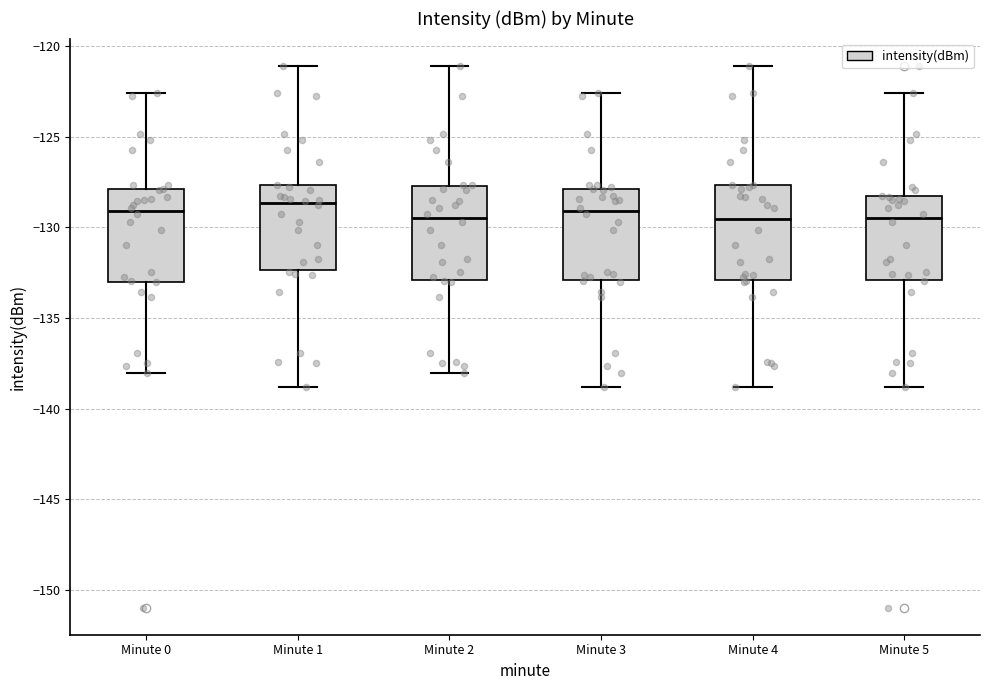

Reading left to right, read every box against the y-axis: the position of its median line, the range the box covers, and the ends of its whiskers. The values are not printed on the chart, so give them approximately, as read against the axis.

Minute 0: median -129.0, box -133.0 to -128.0, whiskers -138.0 to -122.5
Minute 1: median -128.5, box -132.5 to -127.5, whiskers -139.0 to -121.0
Minute 2: median -129.5, box -133.0 to -127.5, whiskers -138.0 to -121.0
Minute 3: median -129.0, box -133.0 to -128.0, whiskers -139.0 to -122.5
Minute 4: median -129.5, box -133.0 to -127.5, whiskers -139.0 to -121.0
Minute 5: median -129.5, box -133.0 to -128.5, whiskers -139.0 to -122.5